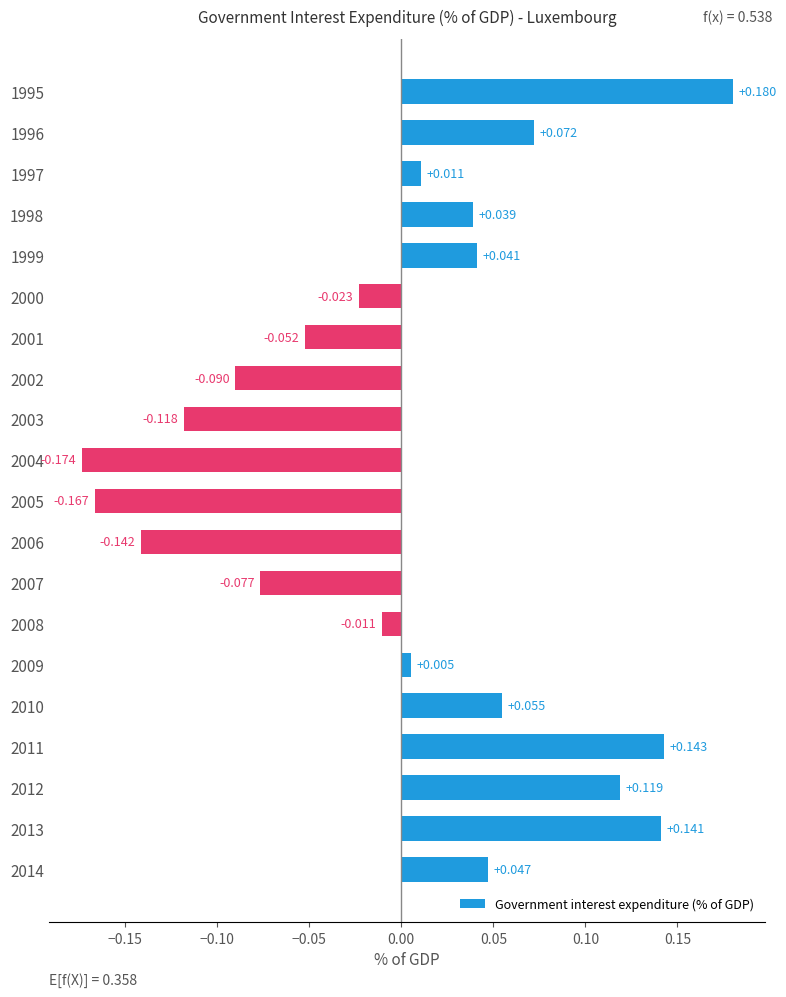

Count the number of values greater than 0.

11